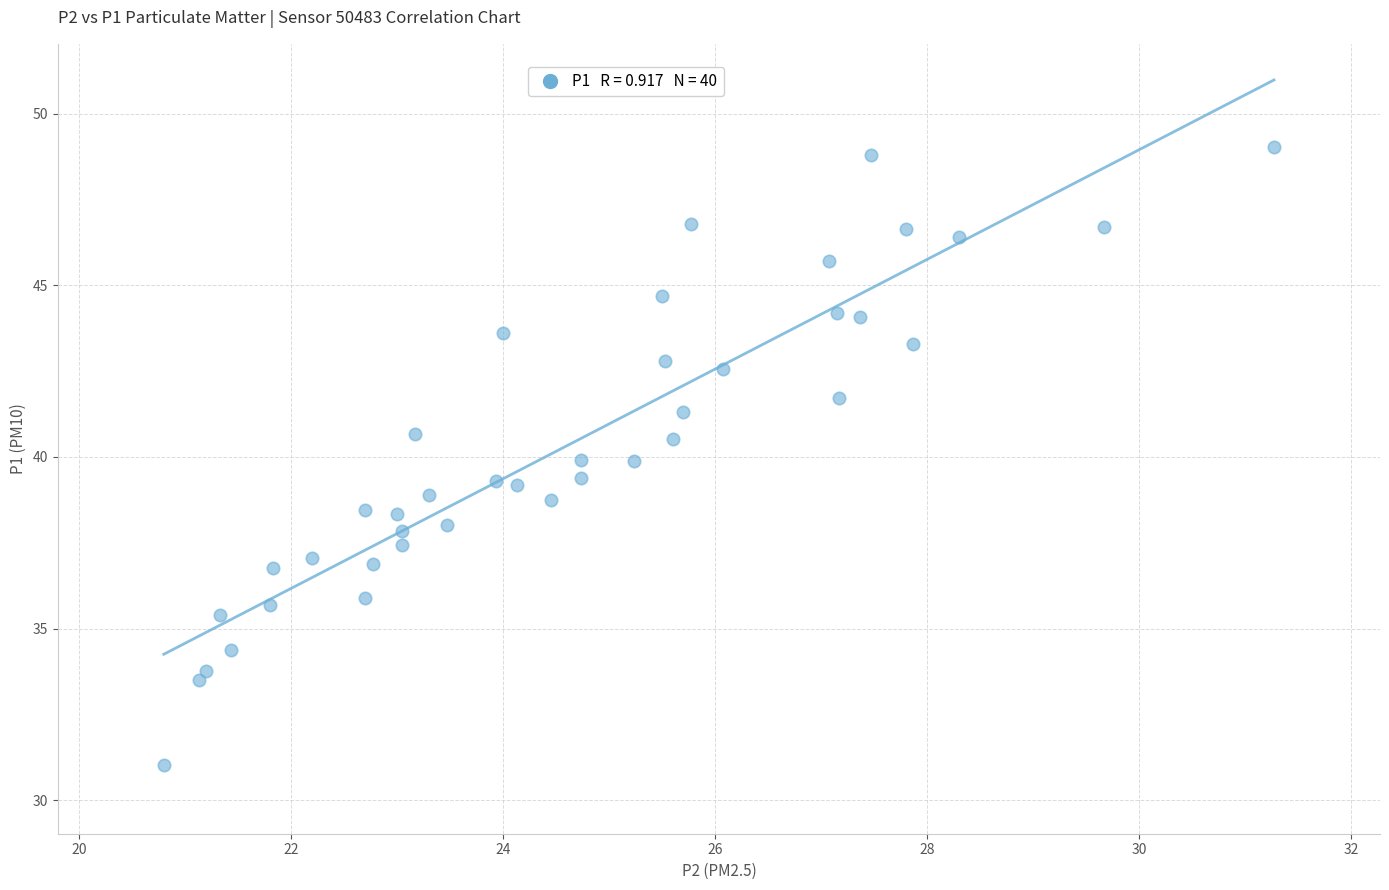

What is the range of X values (max minus min)?

10.5